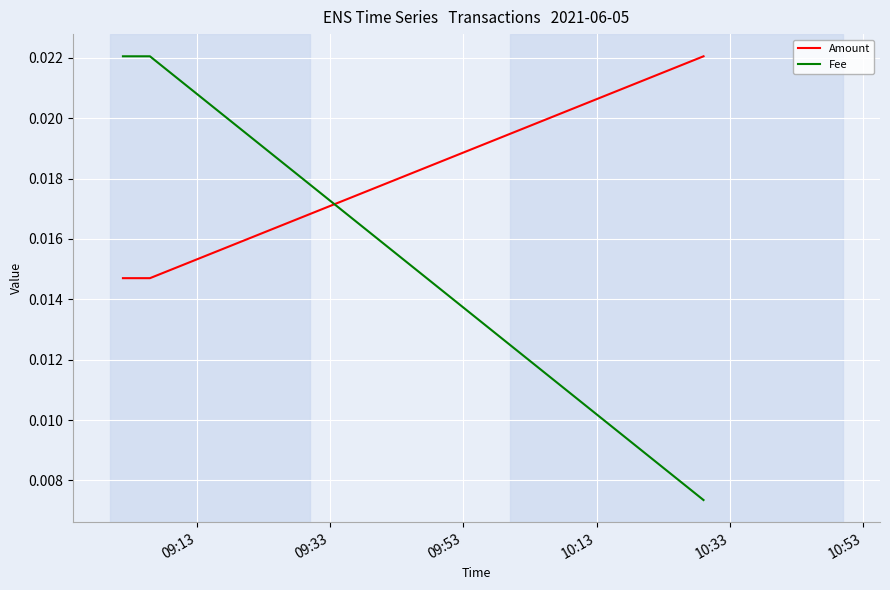

Count the Fee values in the range 0 to 1.

3